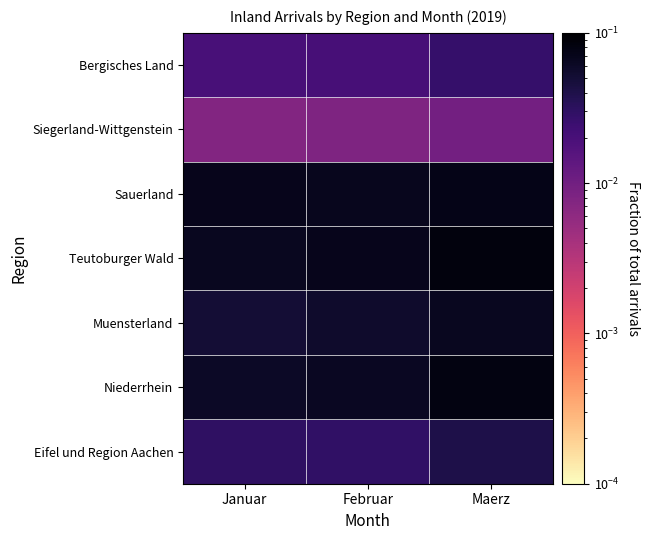

How many data points does each series have?

3